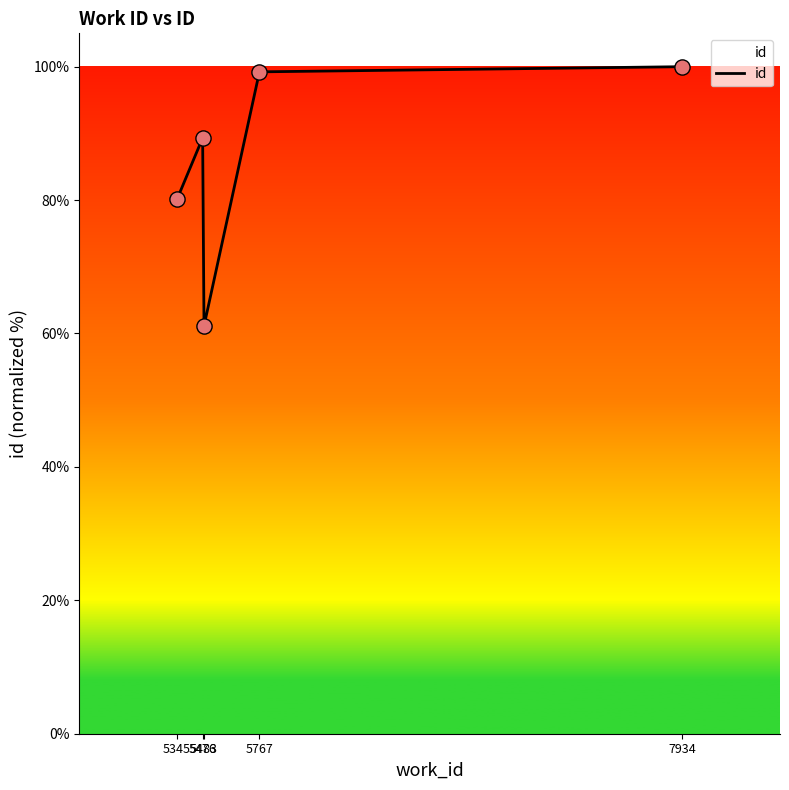

What is the change in value from 5476 to 5483?

-28.2